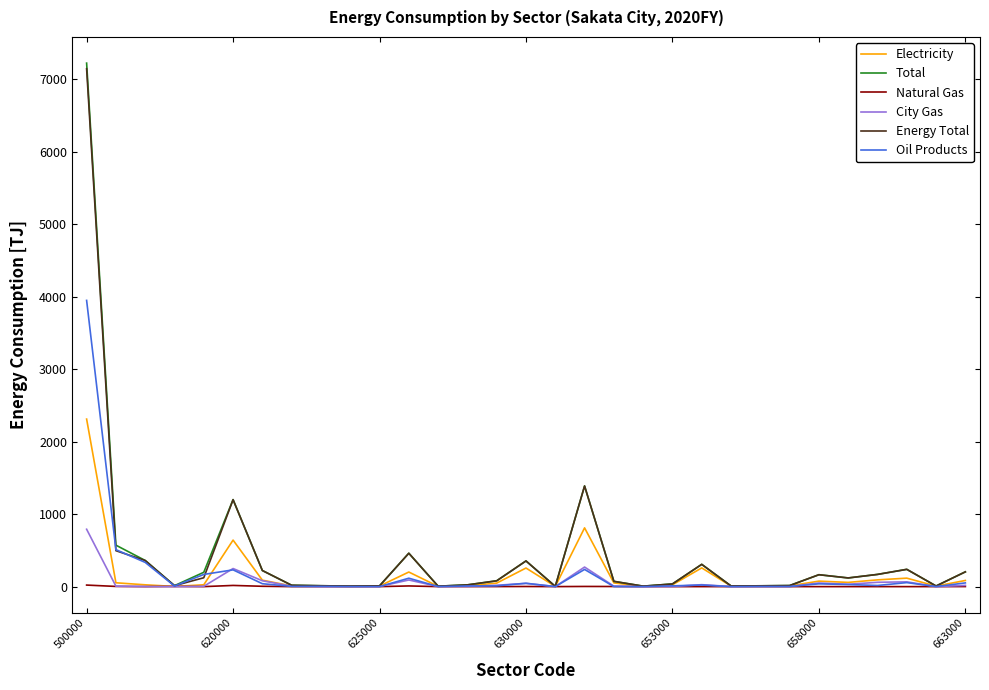

What is the highest value of the City Gas series?

791.8